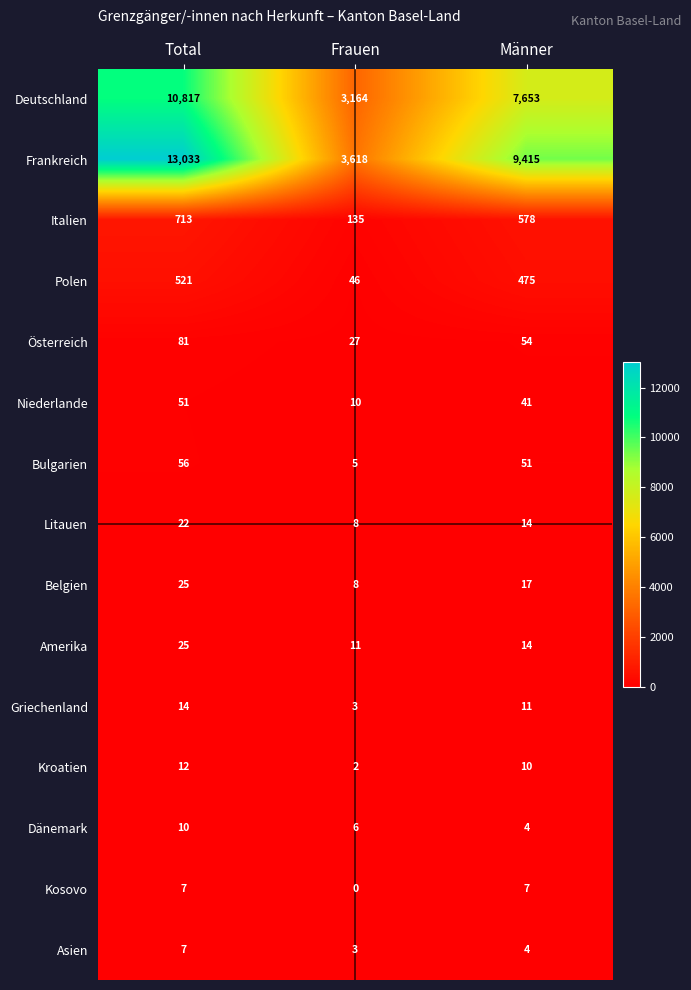

Which category has the lowest value across all series?

Frauen